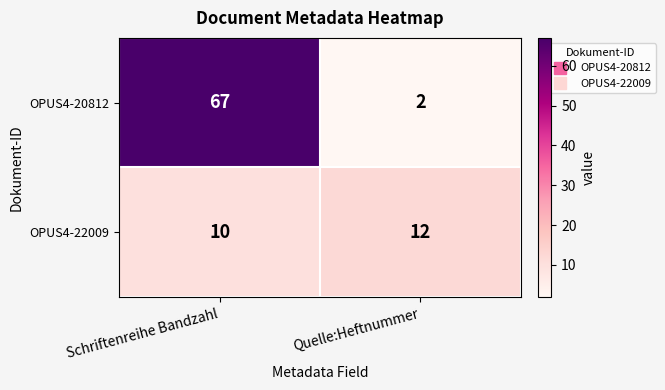

What is the difference between the maximum and minimum values in the OPUS4-20812 series?

65